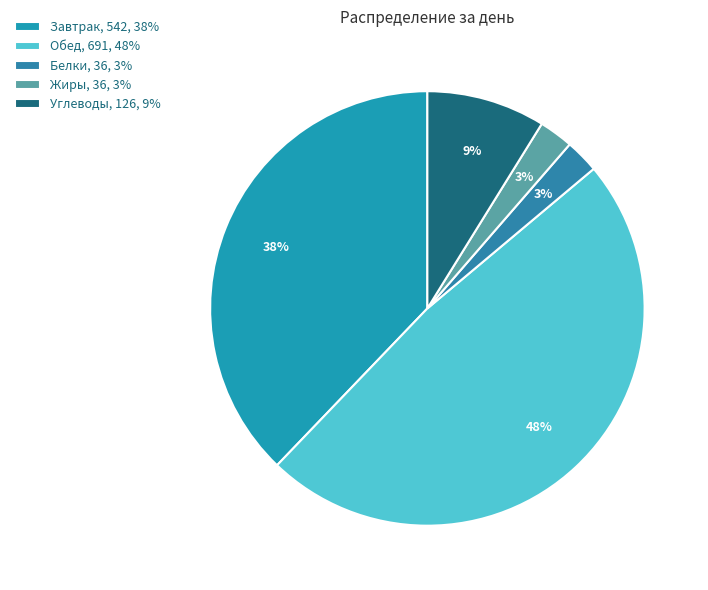

To the nearest percent, what is the difference between the largest and smallest slice percentages?

46%